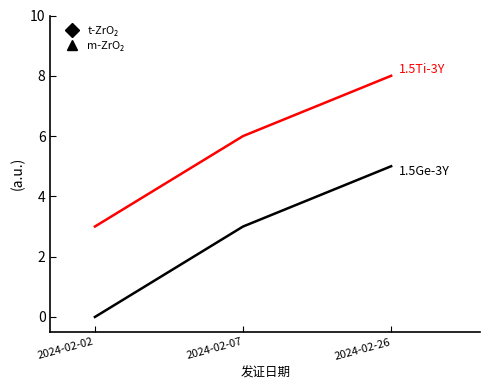

What is the total value across all series at 2024-02-02?

3